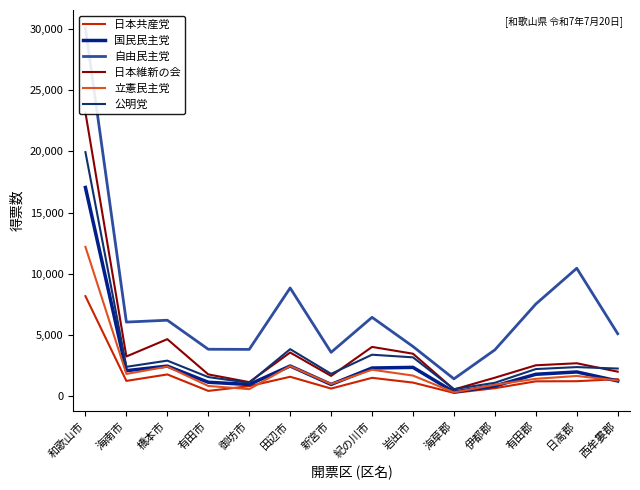

Which label corresponds to the smallest value in the chart?

海草郡